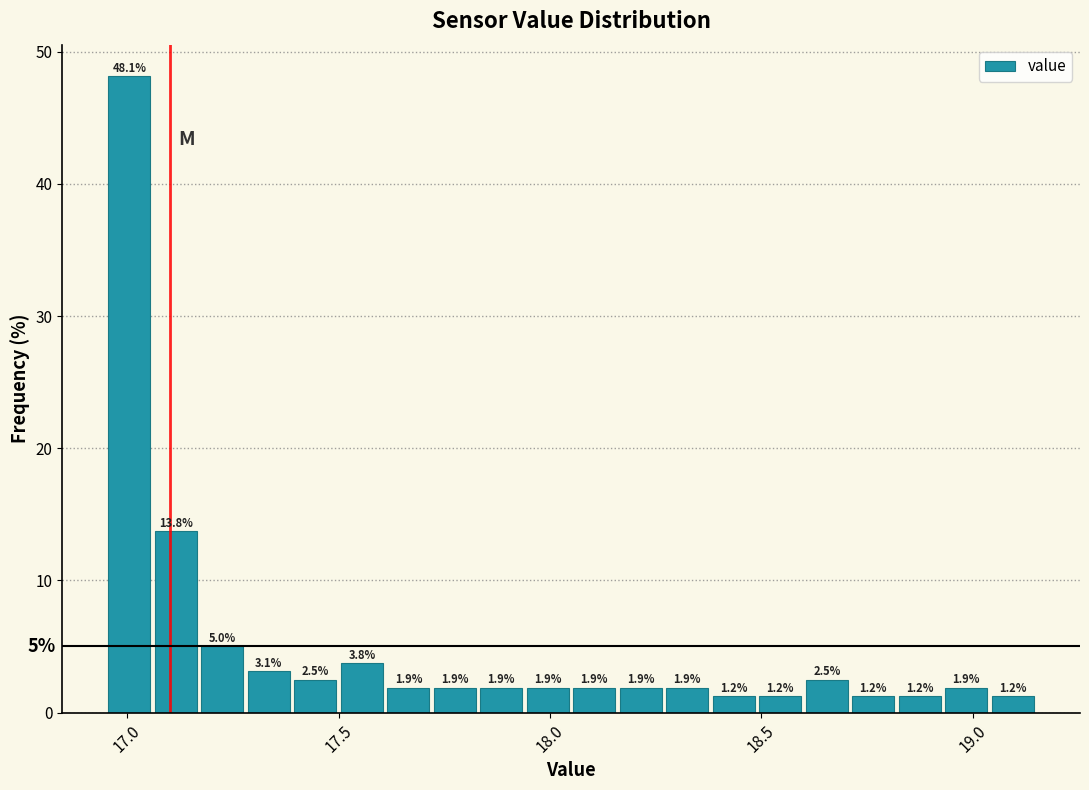

Around what value on the x-axis is the tallest bar? Give the approximate position of its centre, as read against the axis.

17.00